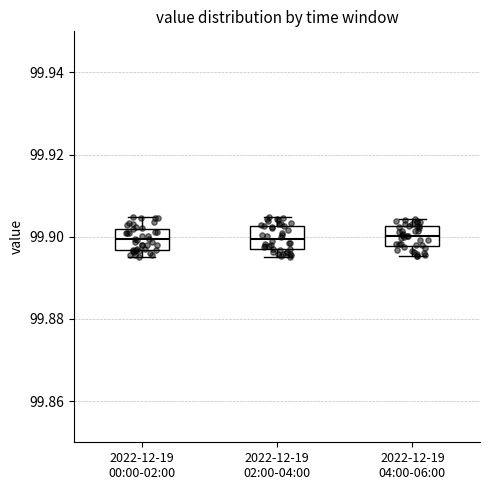

Where is the upper edge of the box for 2022-12-19 02:00-04:00 on the y-axis? The values are not printed on the chart, so give them approximately, as read against the axis.

99.902